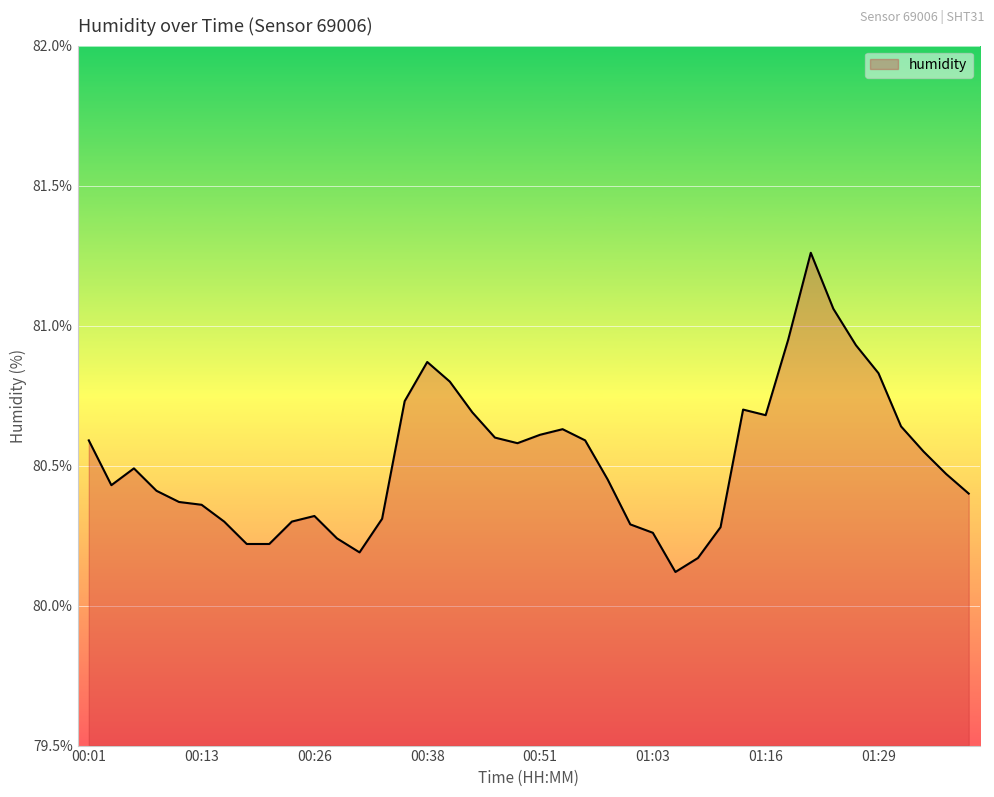

What is the minimum value shown in the chart?

80.1